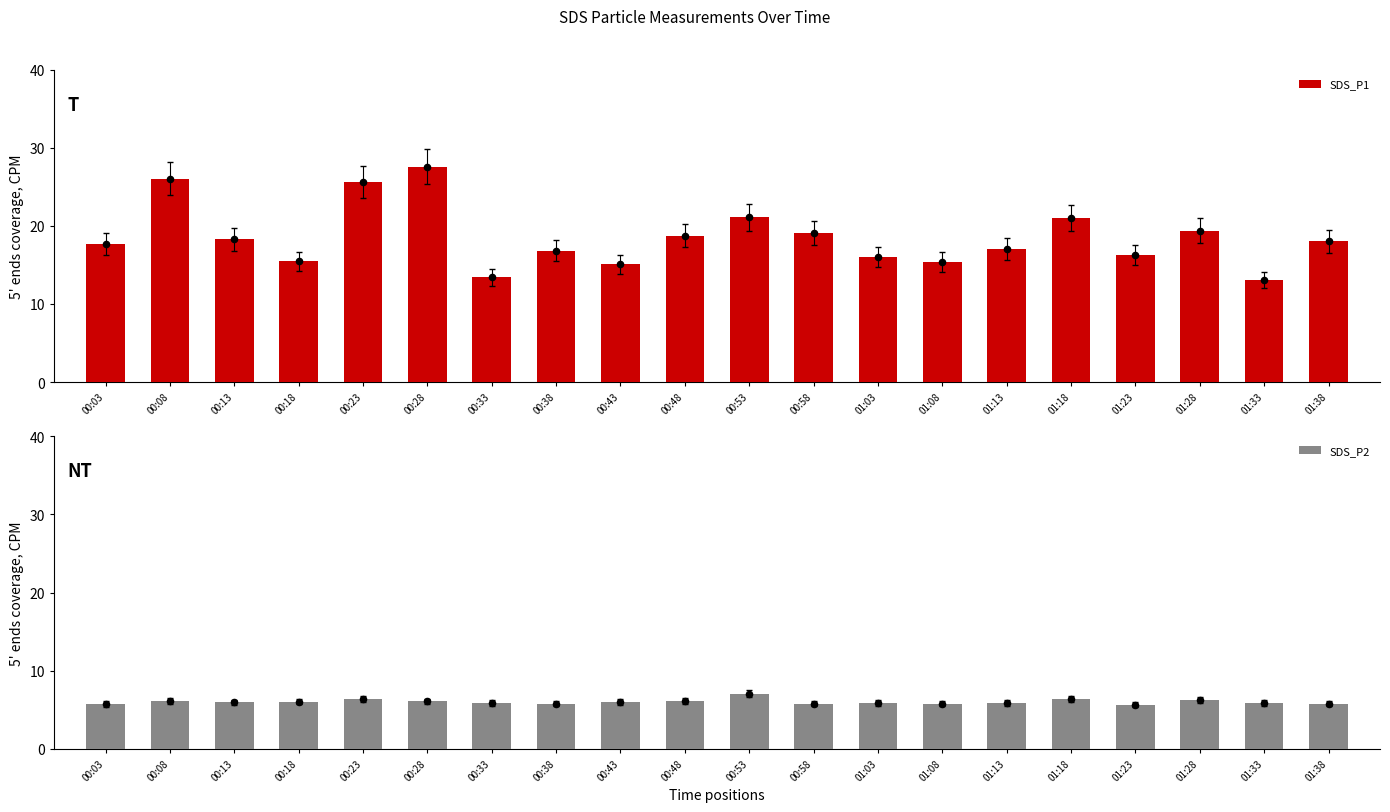

What are all the series names shown in the legend?

SDS_P1, SDS_P2